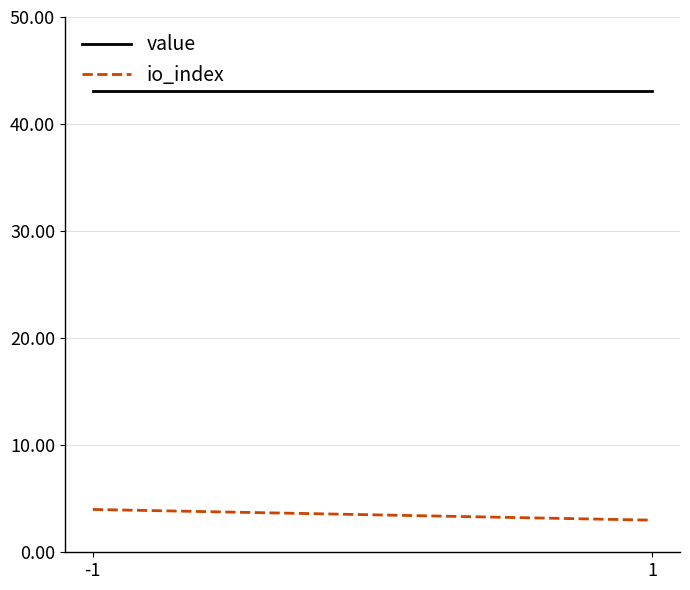

Count the io_index values in the range 3 to 4.

2